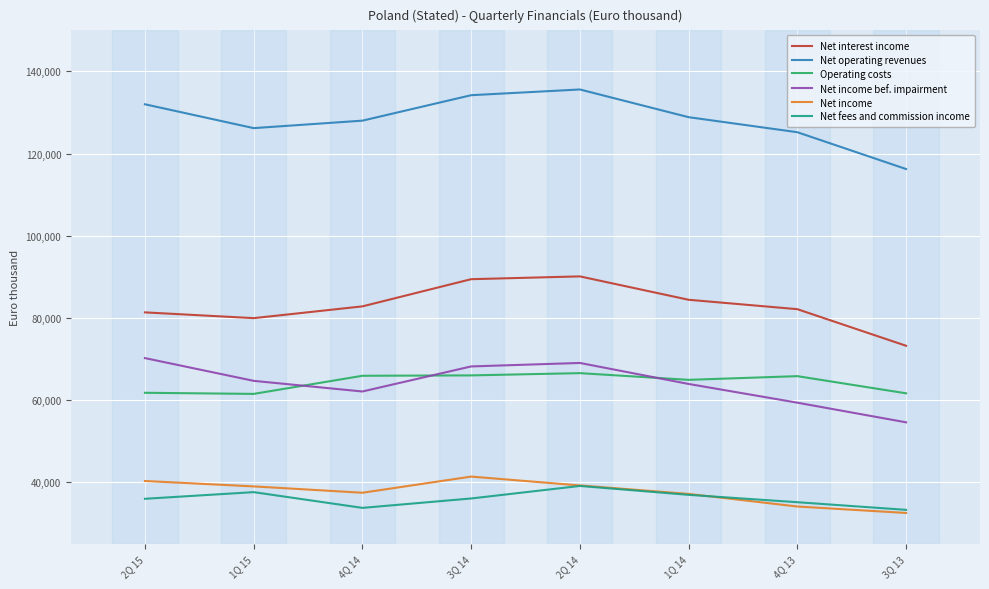

True or false: Net operating revenues and Net income intersect in this chart.

False